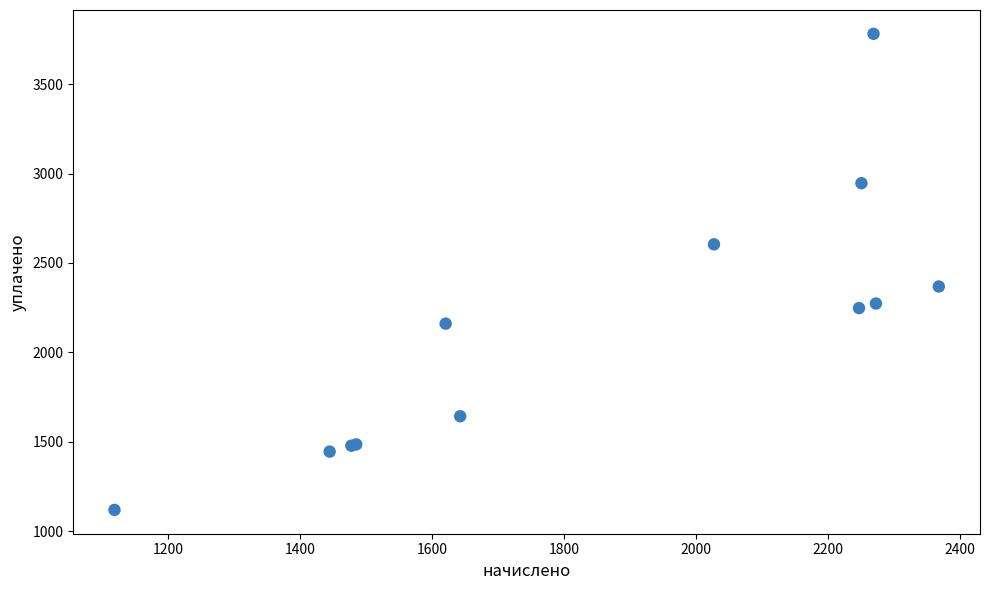

What Y value in the scatter plot is closest to 2450?

2368.2